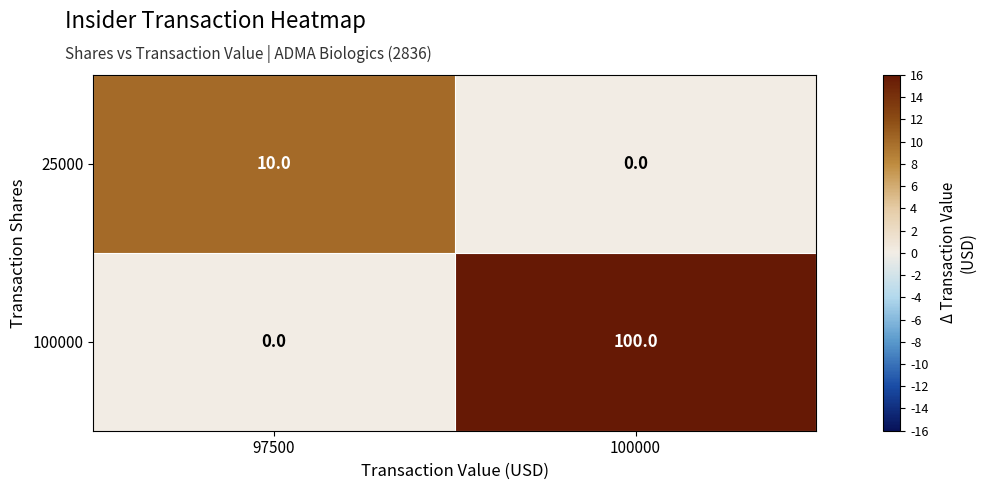

Reading right to left, what are all the values shown in this chart?

25000: 100000=0	97500=10
100000: 100000=100	97500=0